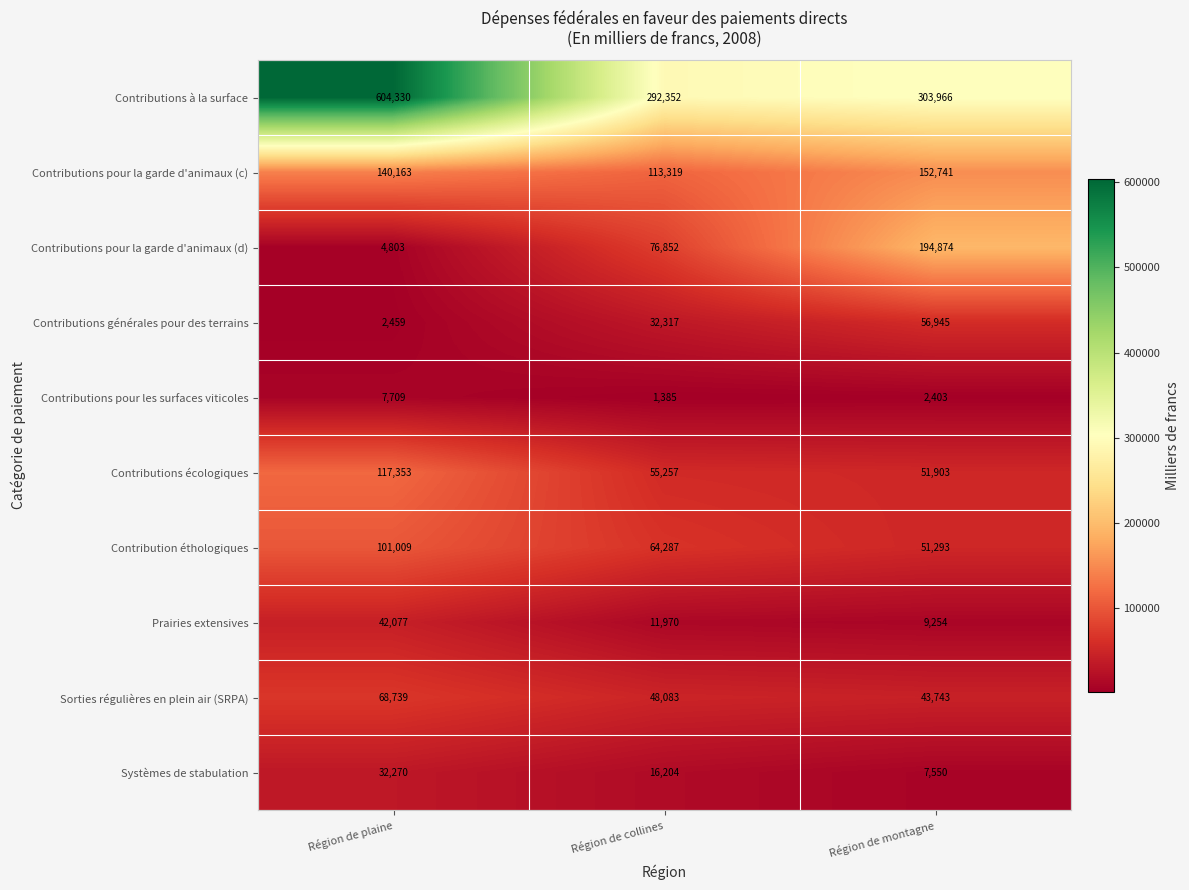

Count the number of categories in the chart.

3